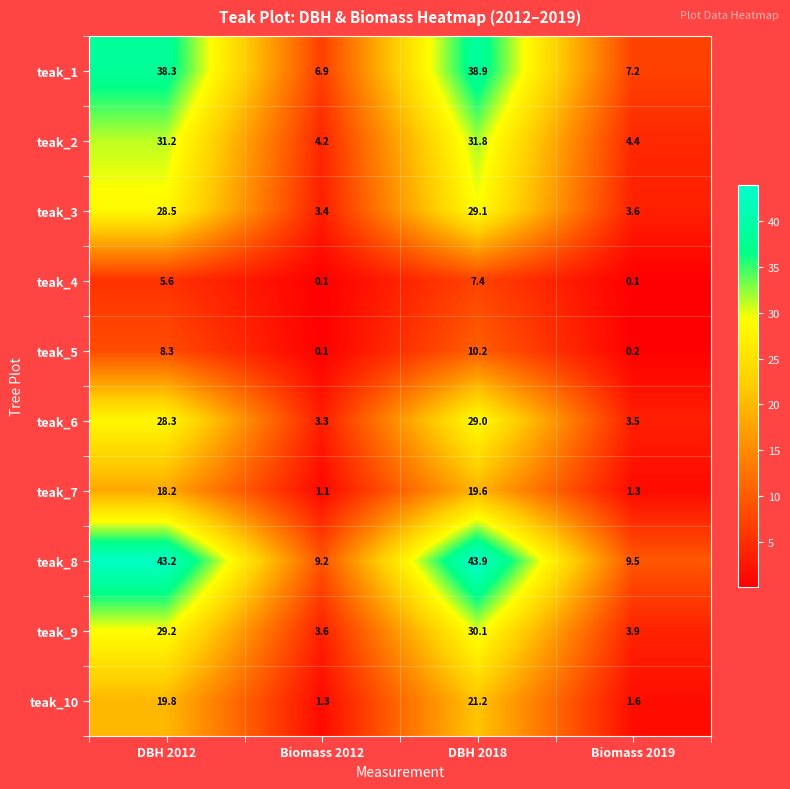

Which series has the largest range (max minus min)?

teak_8